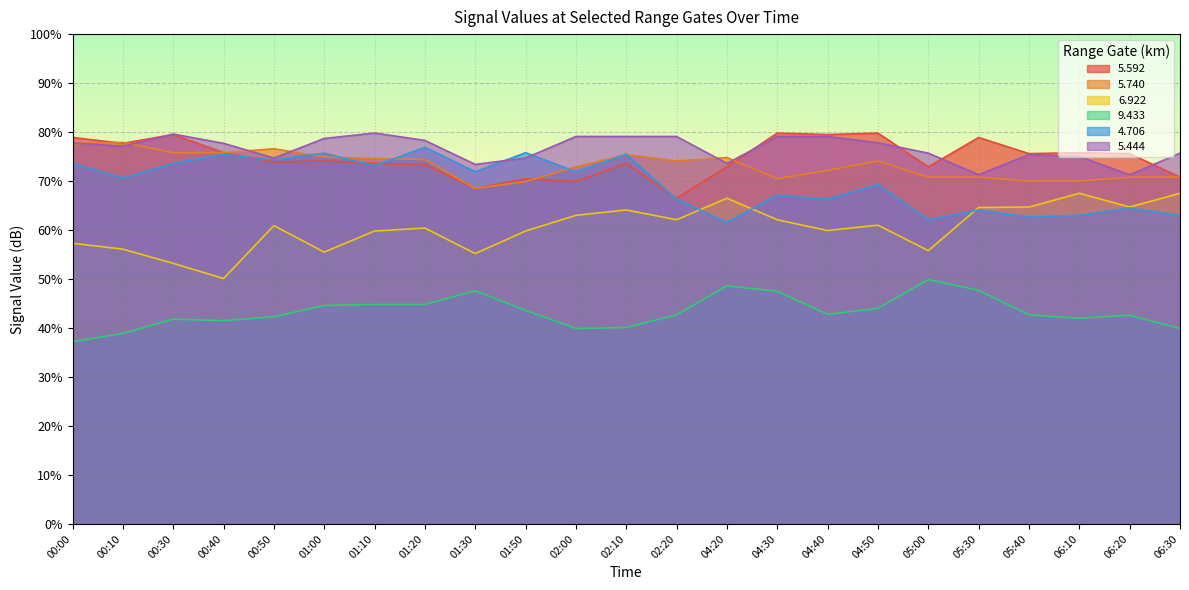

In   4.706, how many points are lower than both neighbors (excluding endpoints)?

9